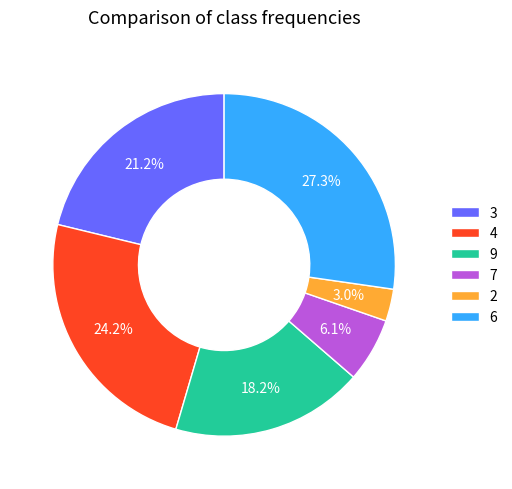

Which slice is the smallest?

2